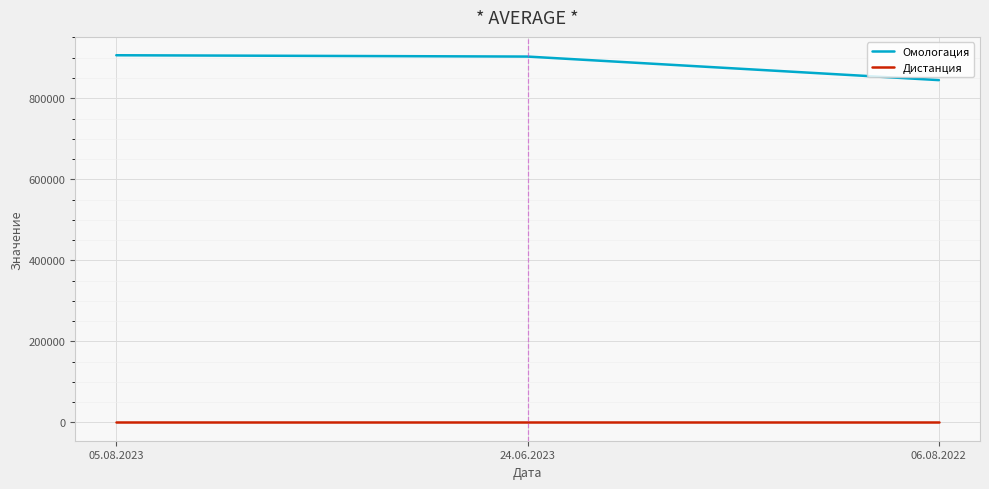

What is the sum of the Омологация values at 24.06.2023 and 06.08.2022?

1747662